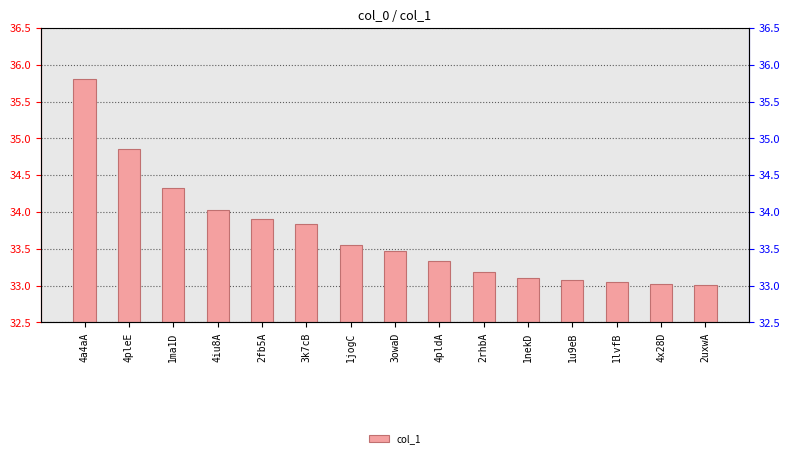

What position from the left is 1lvfB?

13